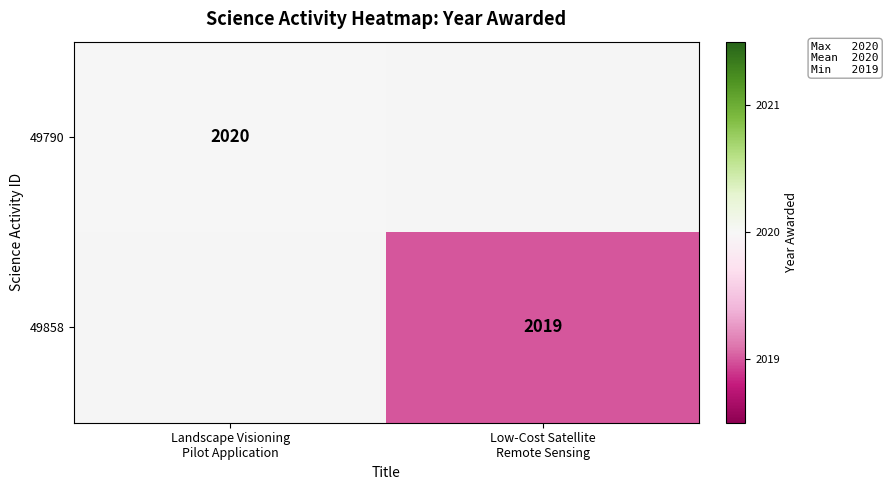

What is the lowest value of the 49790 series?

2020.0